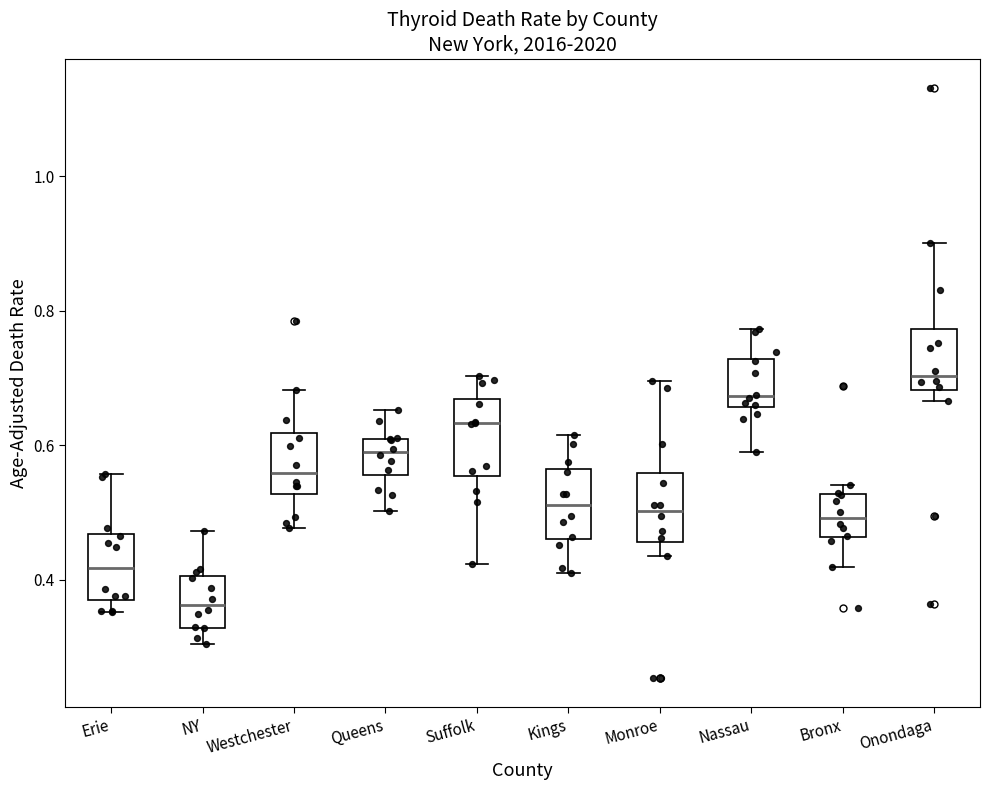

Where is the upper edge of the box for NY on the y-axis? The values are not printed on the chart, so give them approximately, as read against the axis.

0.40